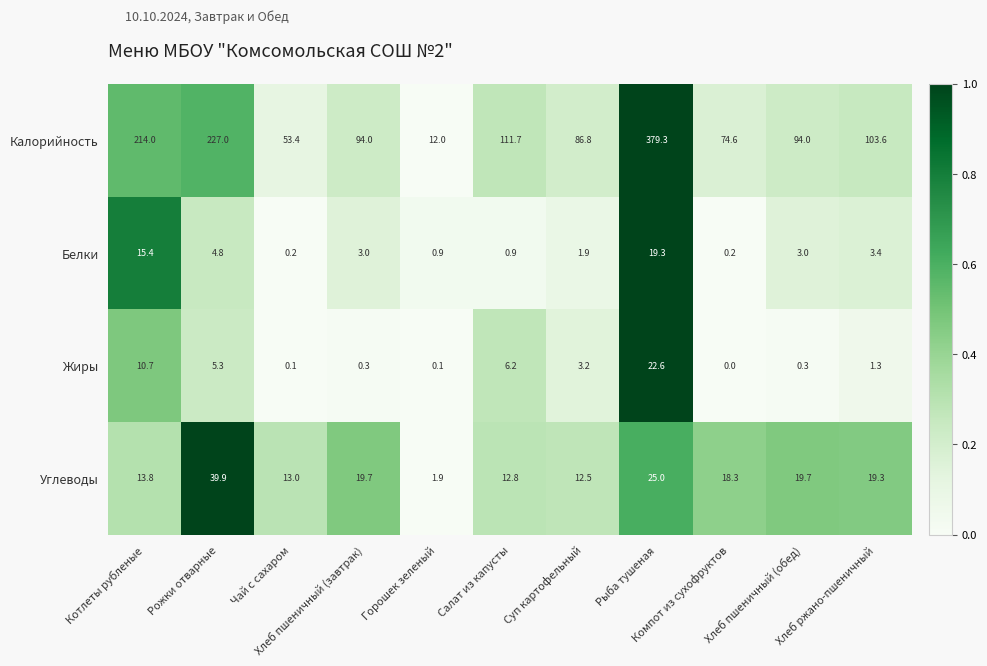

How many series are shown in this chart?

4